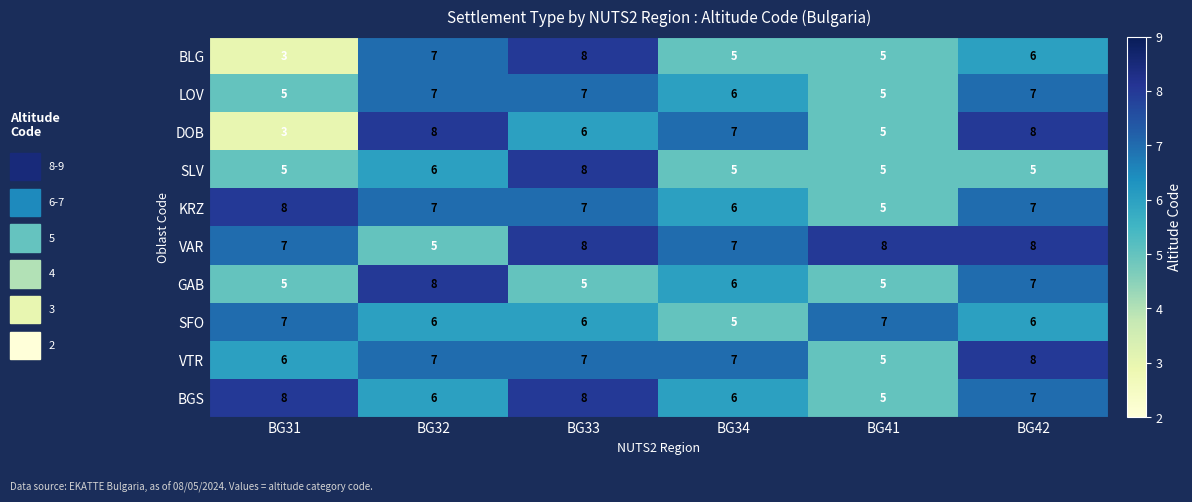

How many data points in VAR are less than 8?

3